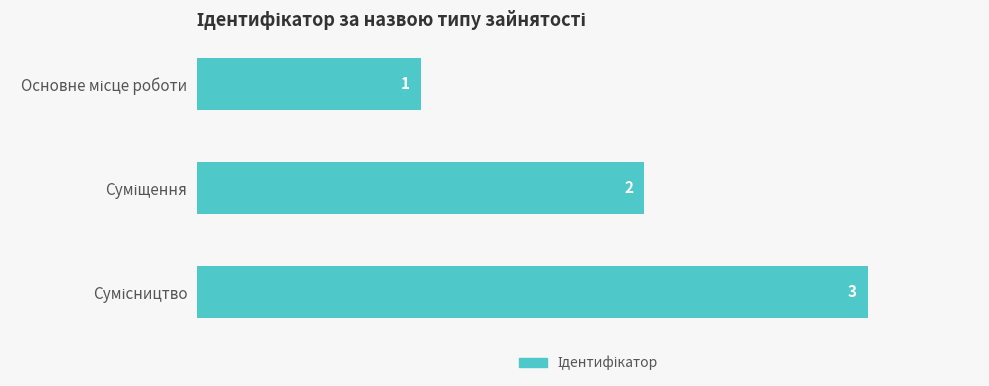

What is the value of the 2nd bar from the top?

2